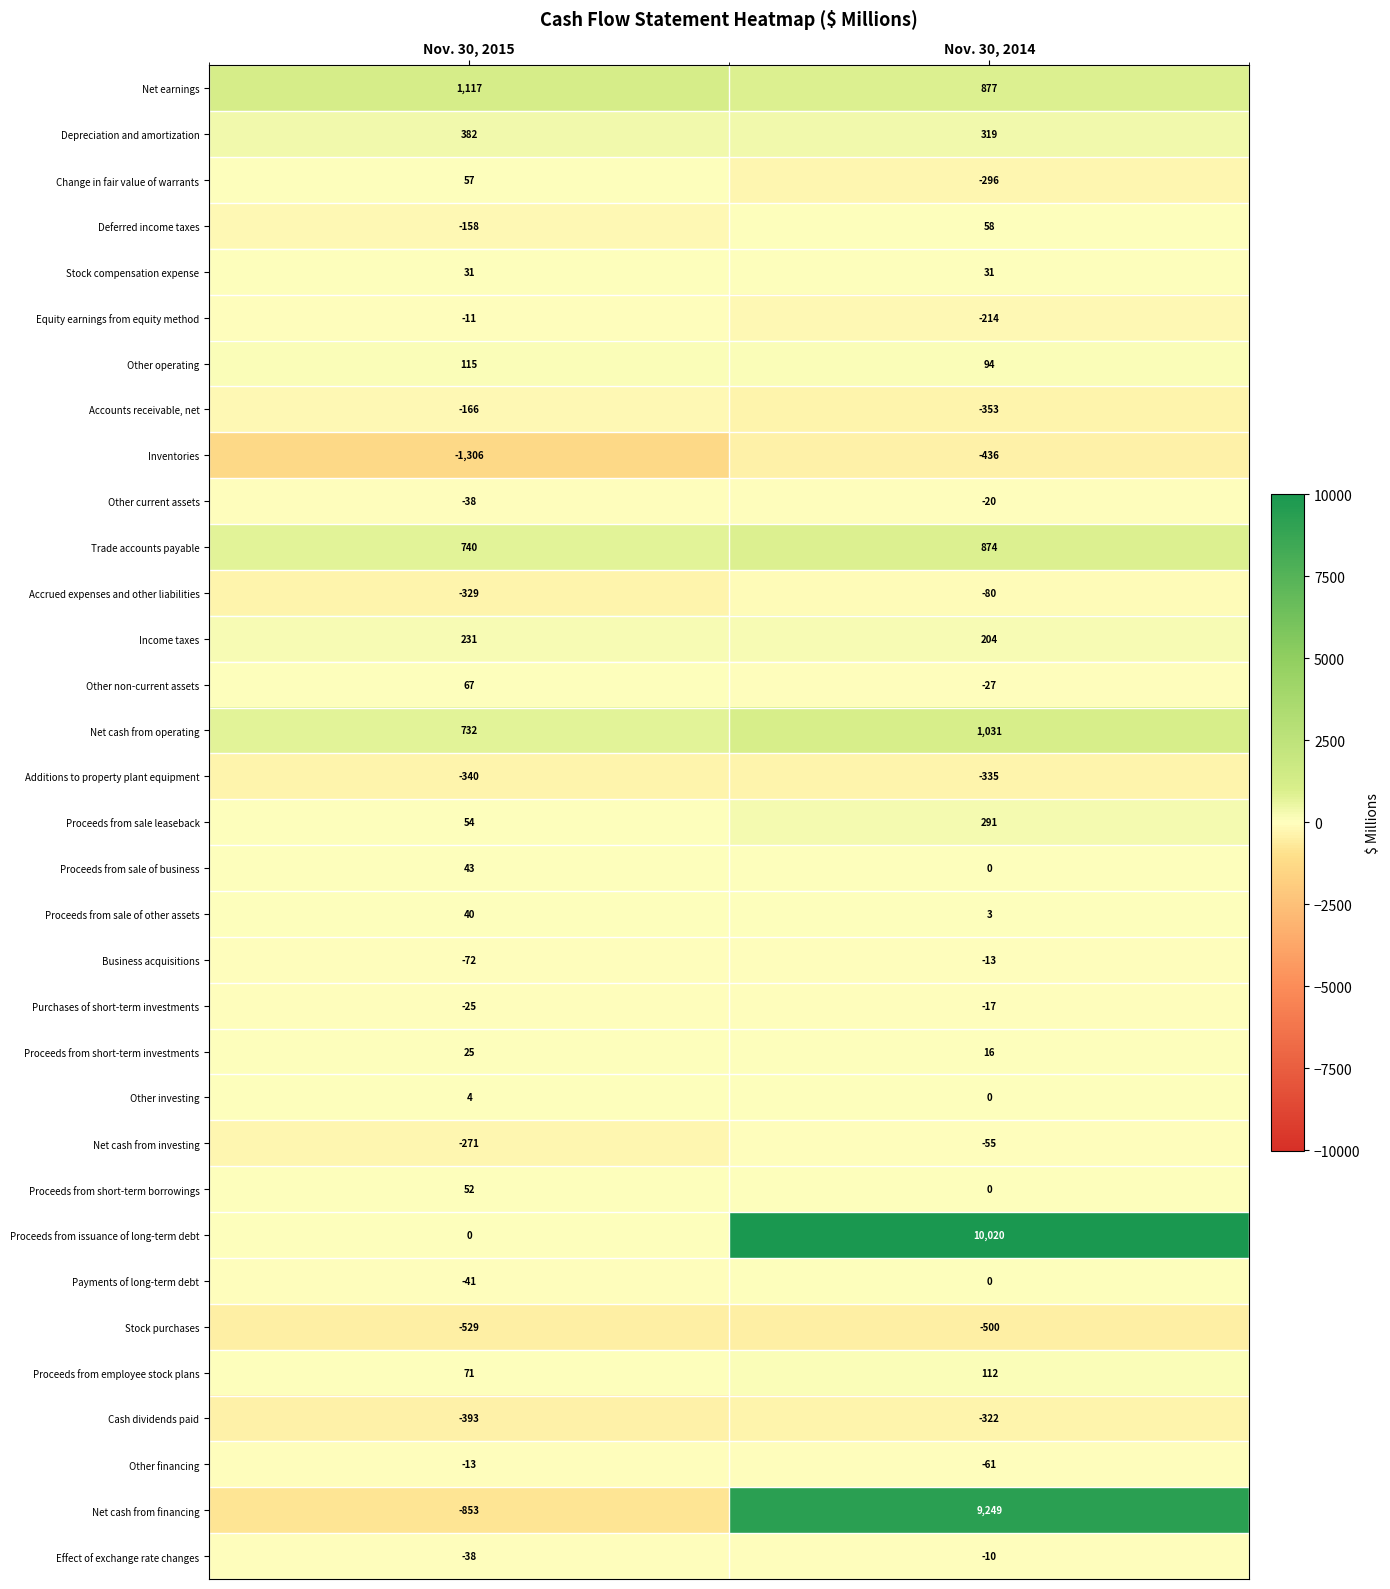

How many values in Deferred income taxes are above zero?

1